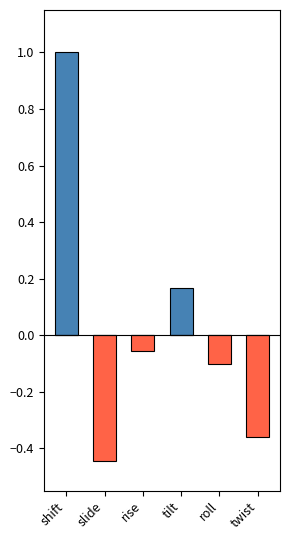

Which series has the largest range (max minus min)?

positive